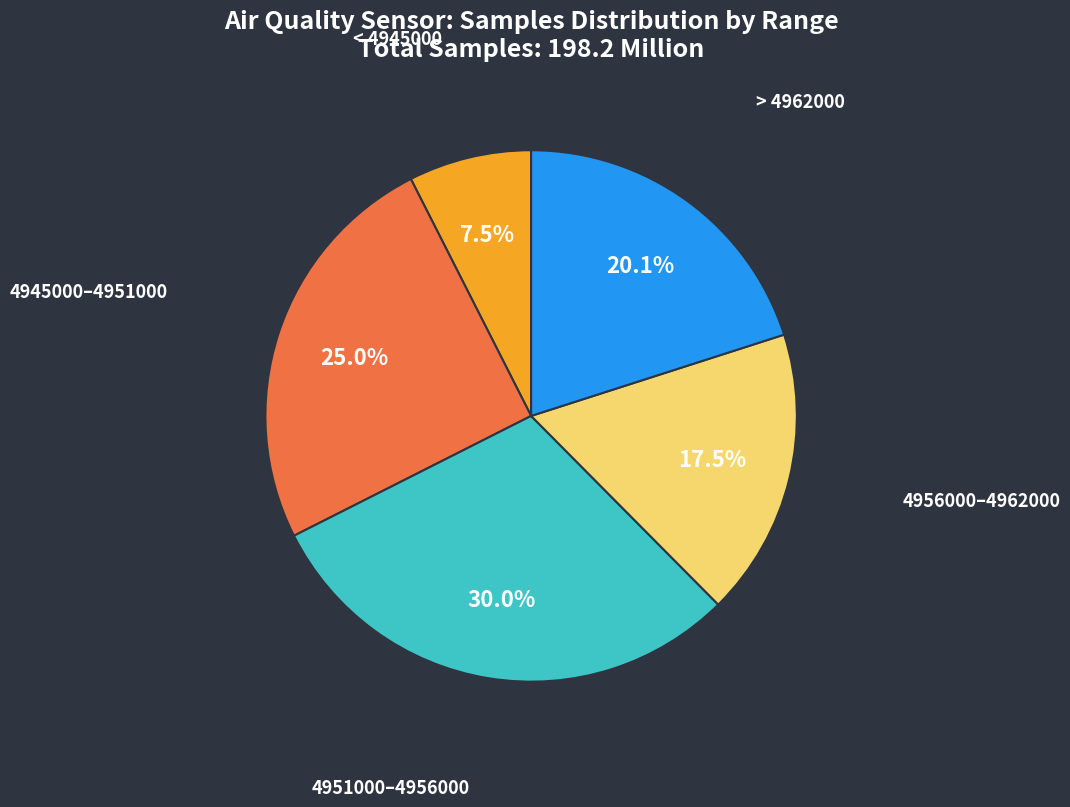

Does any single category account for the majority?

No